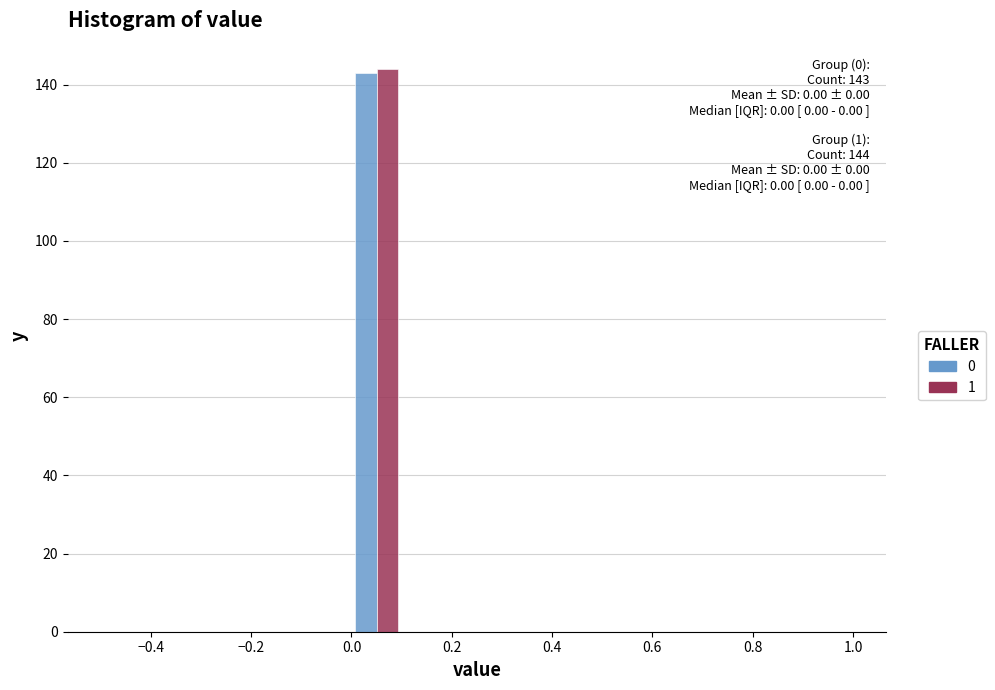

In the 0 series, which range on the x-axis has the tallest bar?

0.0 to 0.1